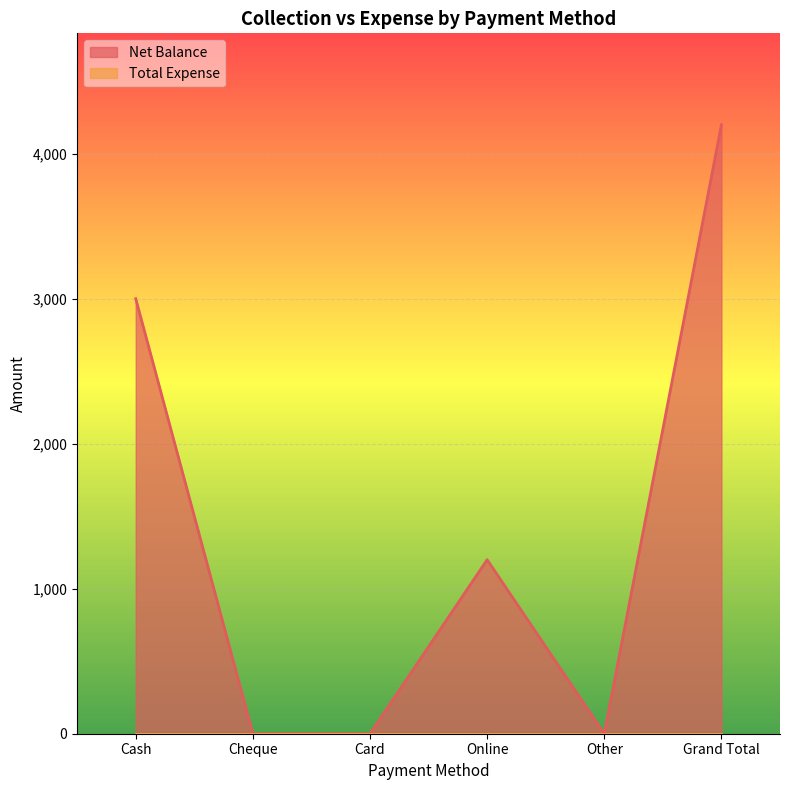

How many data points are less than 1200?

3